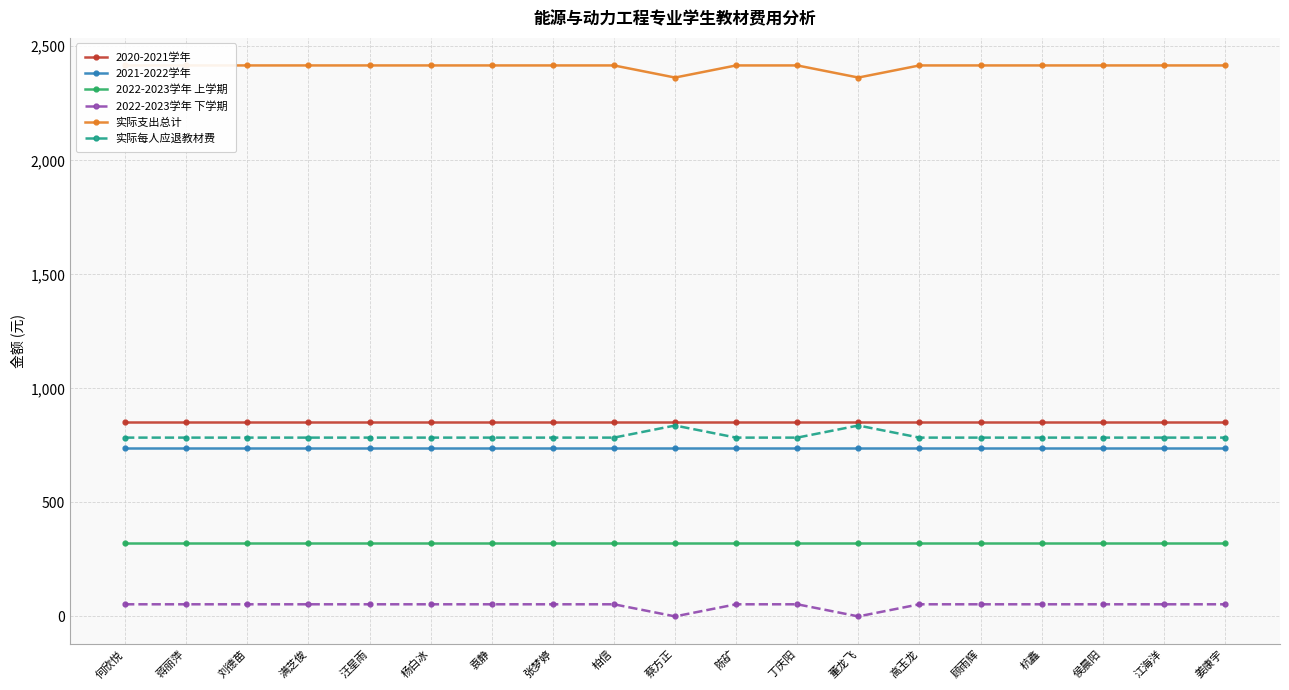

True or false: 实际支出总计 and 2020-2021学年 cross at least once.

False